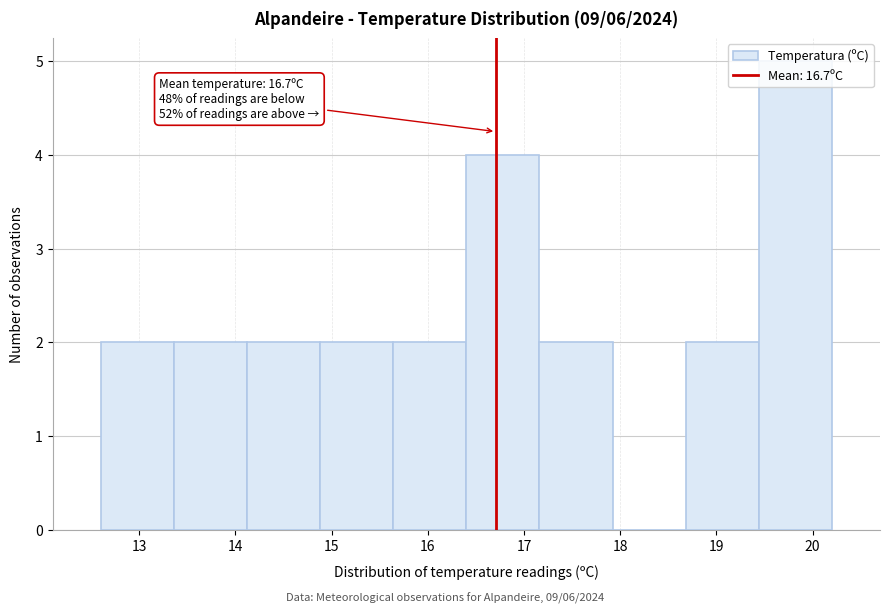

Over which range of the x-axis is the bar tallest?

19.44 to 20.20